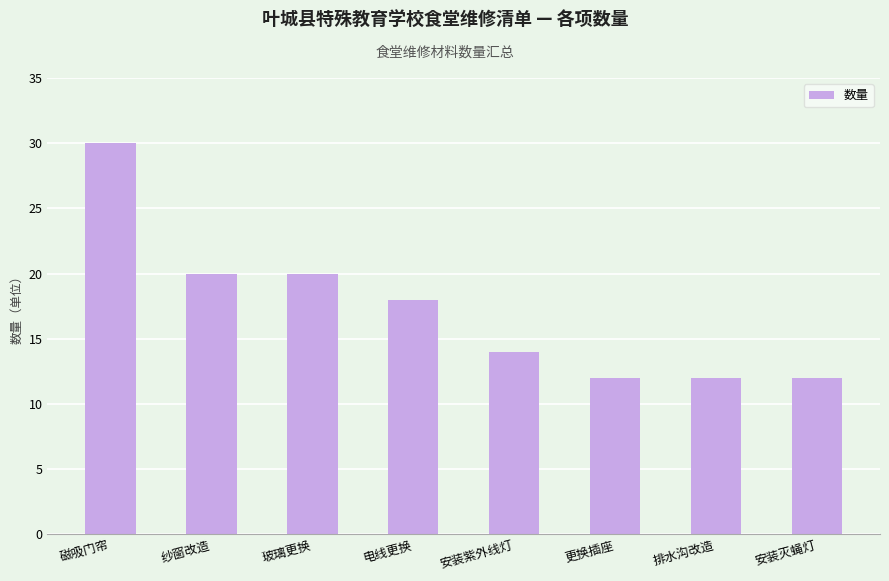

What is the minimum value shown in the chart?

12